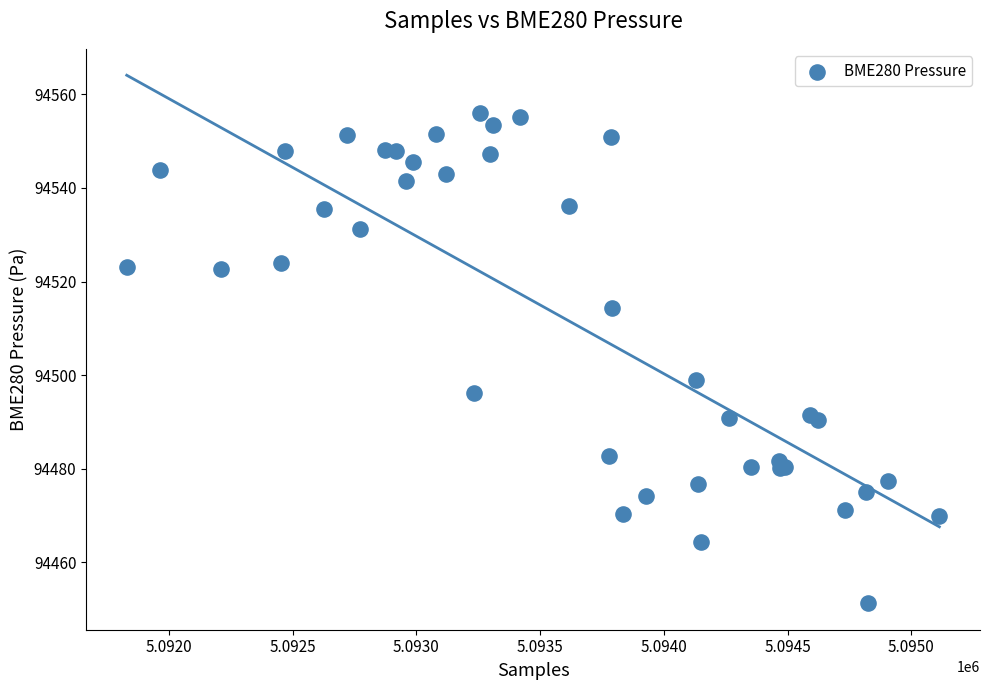

What Y value in the scatter plot is closest to 94503?

94499.0